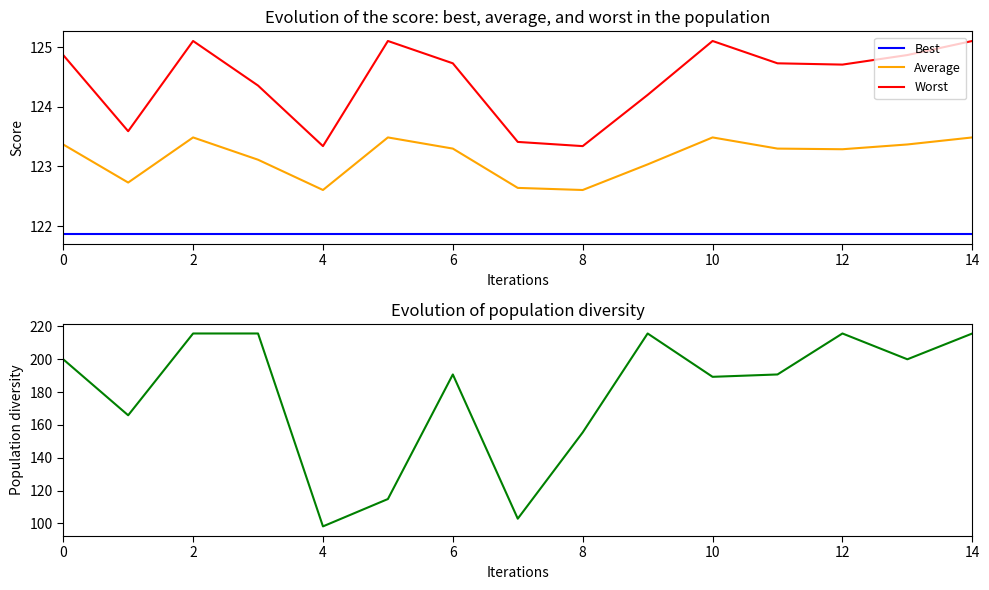

What is the highest value of the Best series?

121.9